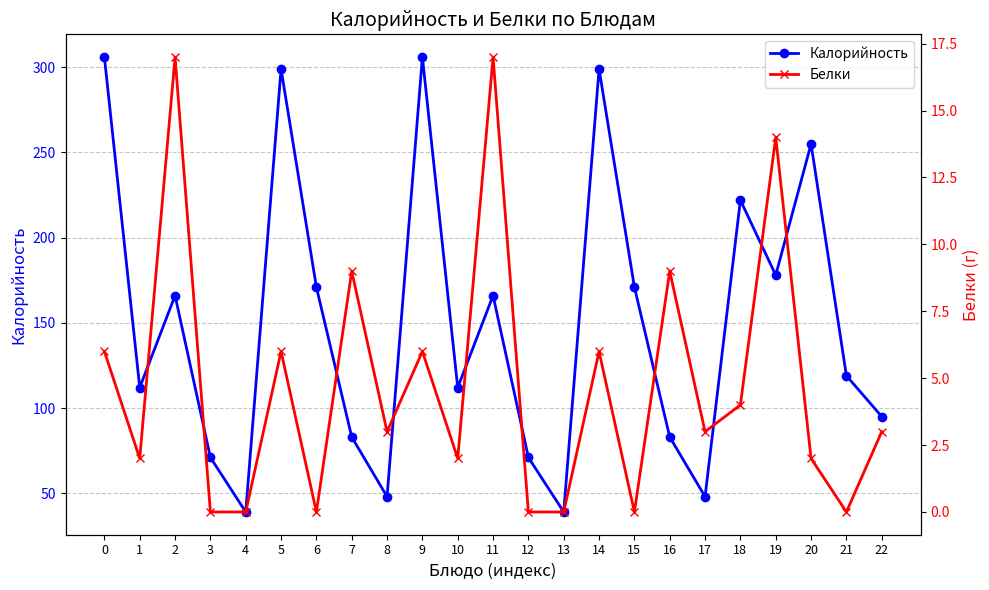

The Калорийность series shows 299 at 5. True or false?

True